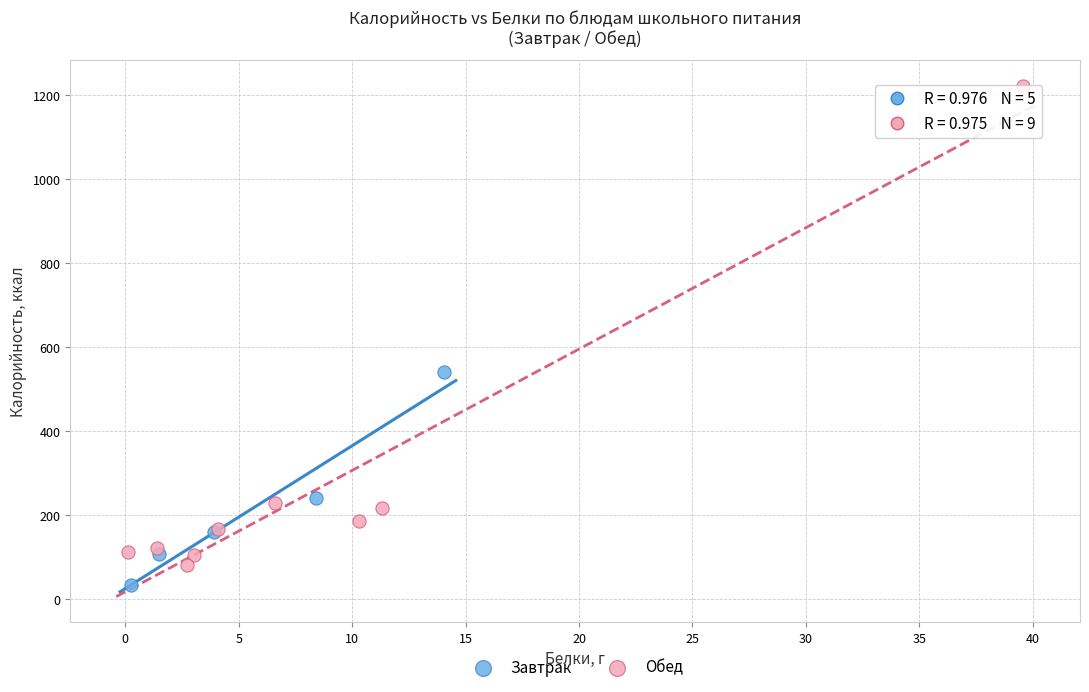

Which series contains the highest Y value?

Обед